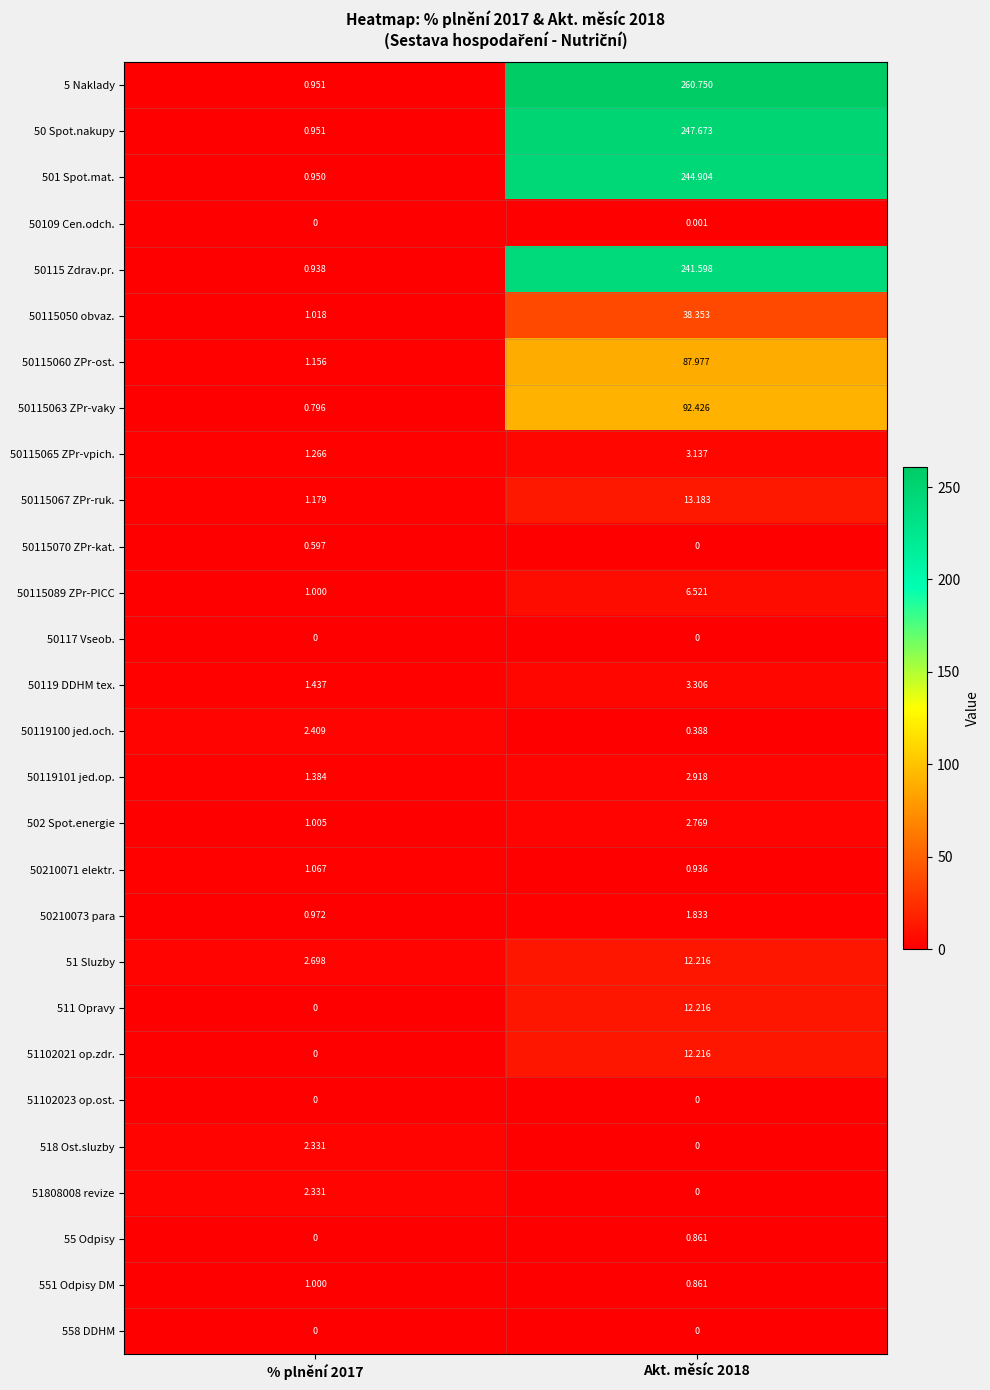

Is the value of 50115050 obvaz. at % plnění 2017 greater than the value of 502 Spot.energie at Akt. měsíc 2018?

No